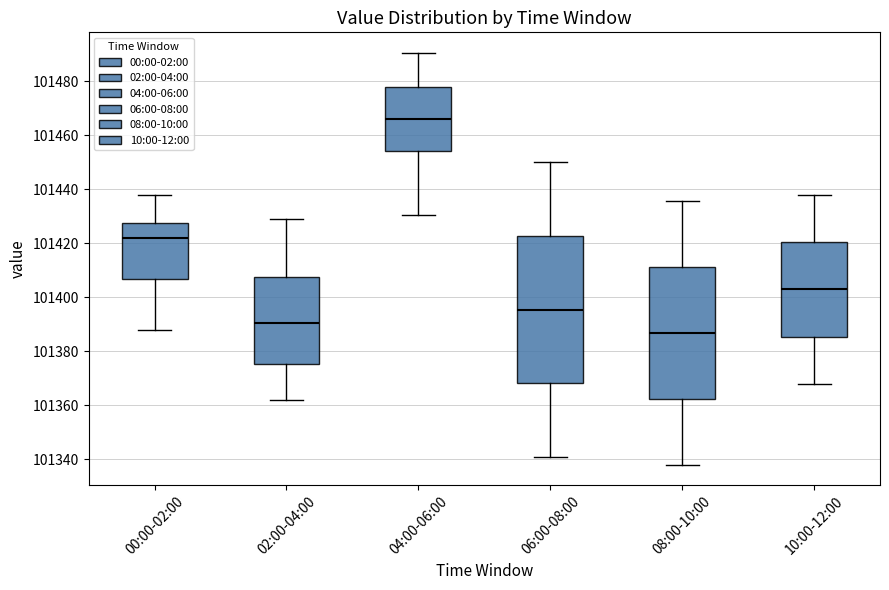

Reading left to right, transcribe this box plot: for each box, give where its median line is, the range the box spans, and where its two whiskers end, as read against the y-axis. The values are not printed on the chart, so give them approximately, as read against the axis.

00:00-02:00: median 101422, box 101406 to 101428, whiskers 101388 to 101438
02:00-04:00: median 101390, box 101376 to 101408, whiskers 101362 to 101430
04:00-06:00: median 101466, box 101454 to 101478, whiskers 101430 to 101490
06:00-08:00: median 101396, box 101368 to 101422, whiskers 101340 to 101450
08:00-10:00: median 101386, box 101362 to 101412, whiskers 101338 to 101436
10:00-12:00: median 101402, box 101386 to 101420, whiskers 101368 to 101438